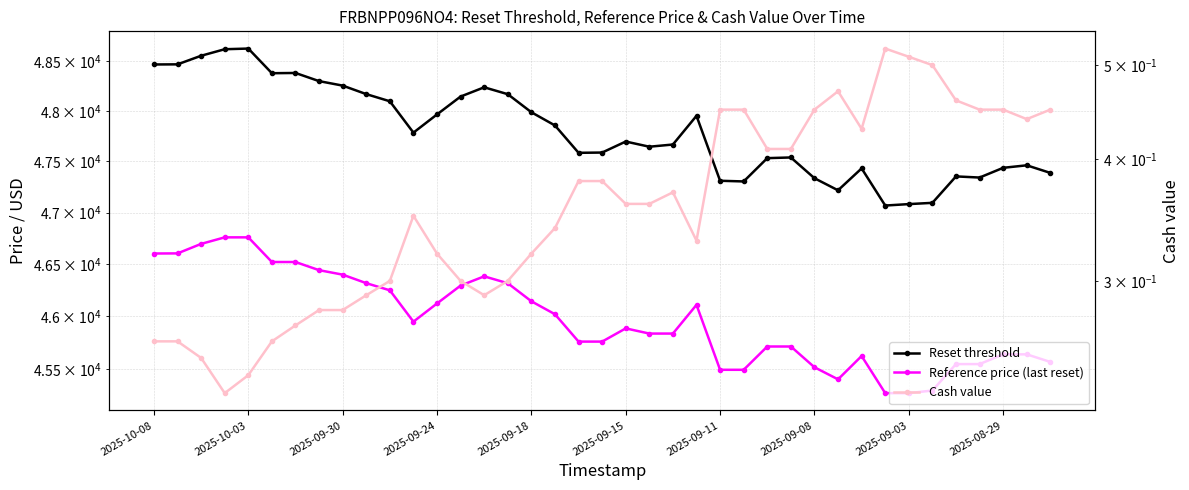

Is it true that Reference price (last reset) equals 22073.3 at 2025-09-15?

False